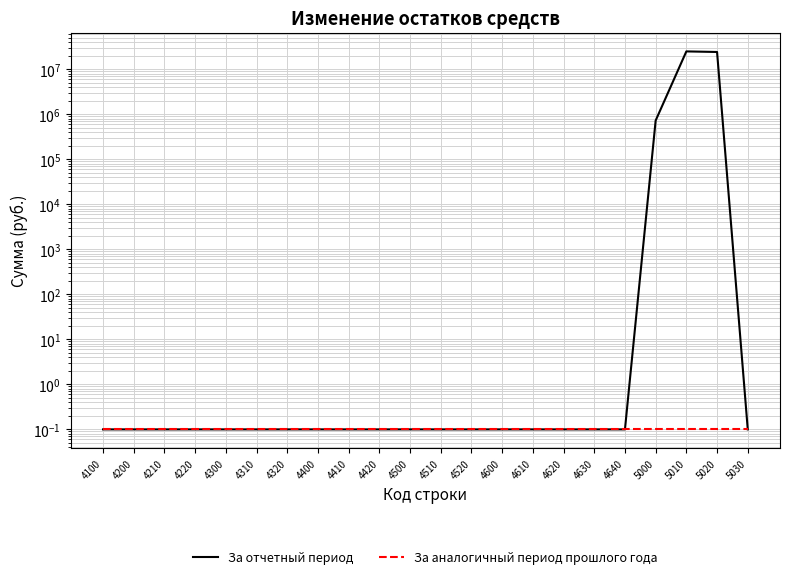

Rank the categories by За аналогичный период прошлого года value from highest to lowest.

4100, 4200, 4210, 4220, 4300, 4310, 4320, 4400, 4410, 4420, 4500, 4510, 4520, 4600, 4610, 4620, 4630, 4640, 5000, 5010, 5020, 5030